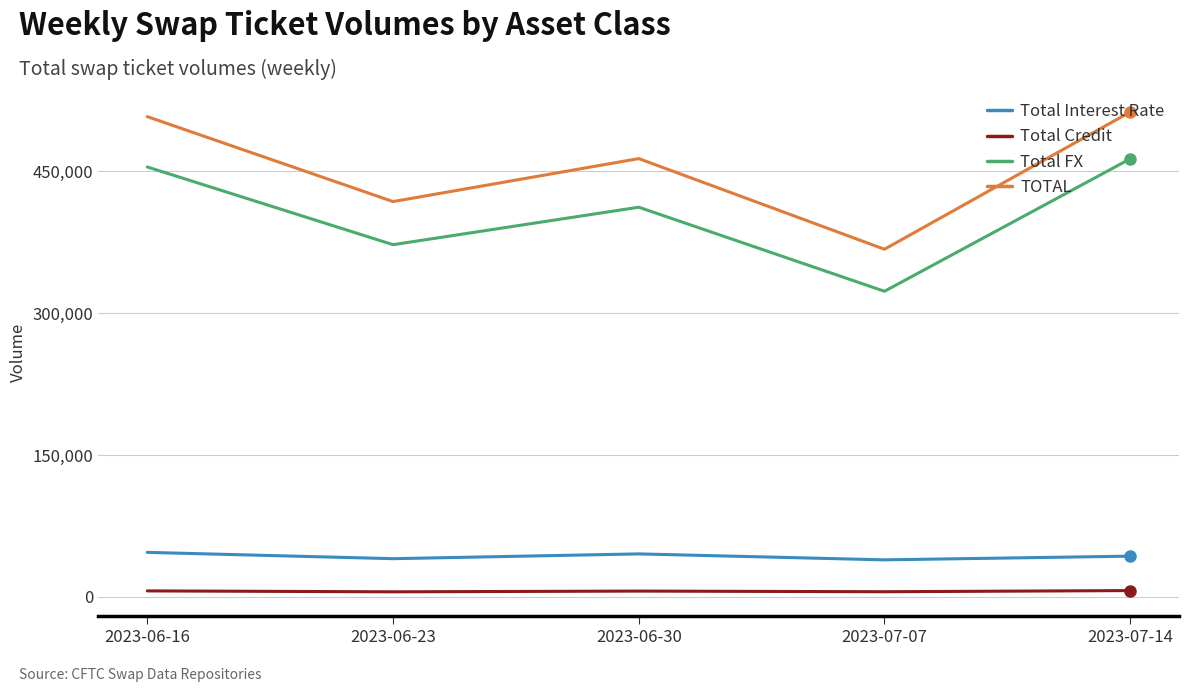

At which category does TOTAL reach its first local valley?

2023-06-23